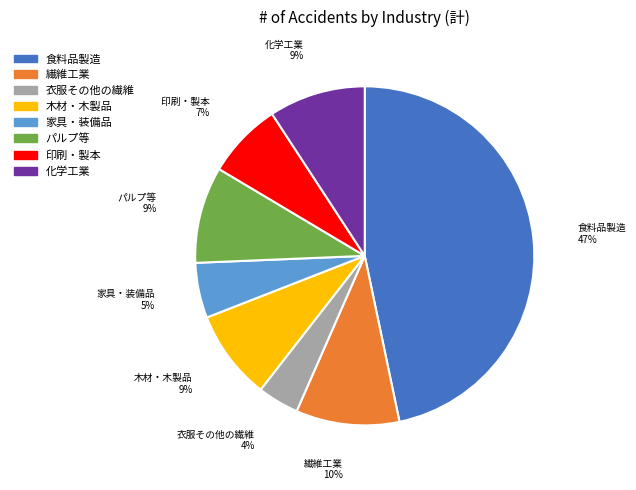

How many slices are in this pie chart?

8